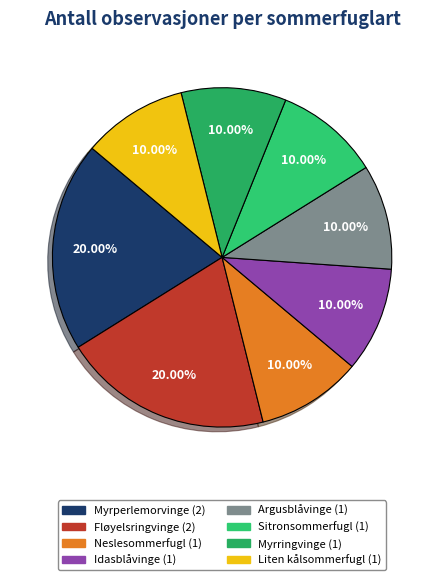

Is Sitronsommerfugl the majority of the pie?

No